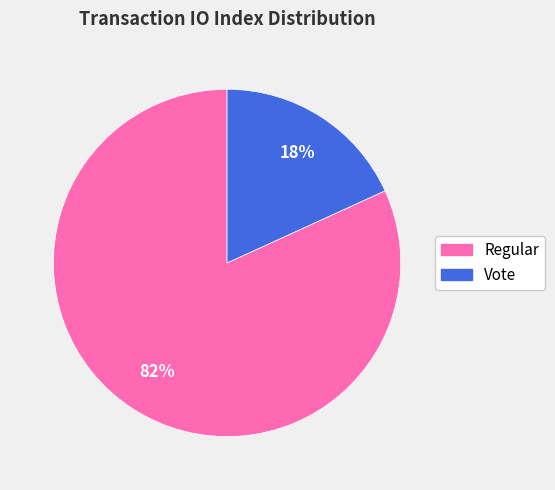

Between Vote and Regular, which is larger?

Regular